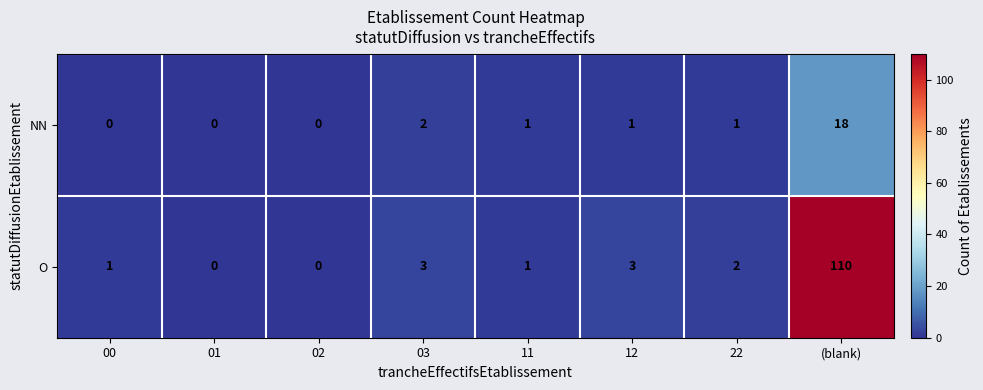

How many positive values does the O series have?

6